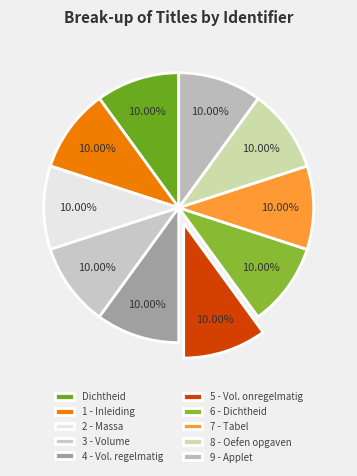

What is the total percentage of 9 - Applet and 8 - Oefen opgaven?

20.0%